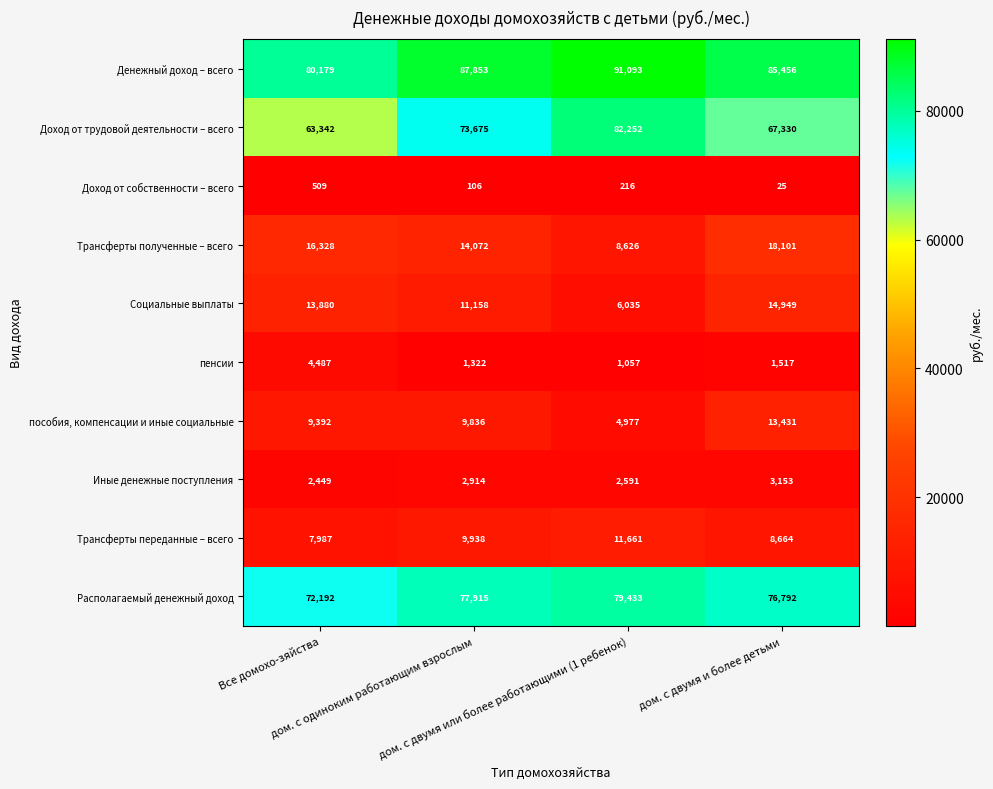

At дом. с двумя и более детьми, list the series in order from smallest to largest.

Доход от собственности – всего, пенсии, Иные денежные поступления, Трансферты переданные – всего, пособия, компенсации и иные социальные, Социальные выплаты, Трансферты полученные – всего, Доход от трудовой деятельности – всего, Располагаемый денежный доход, Денежный доход – всего